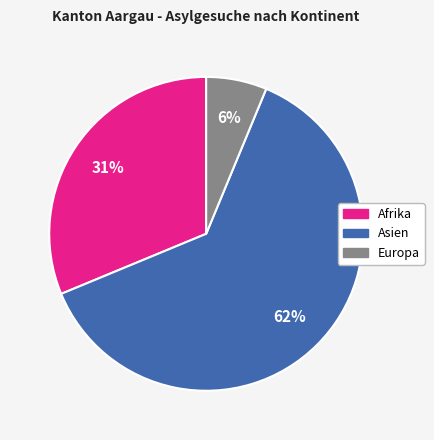

To the nearest percent, what portion does Afrika represent?

31%